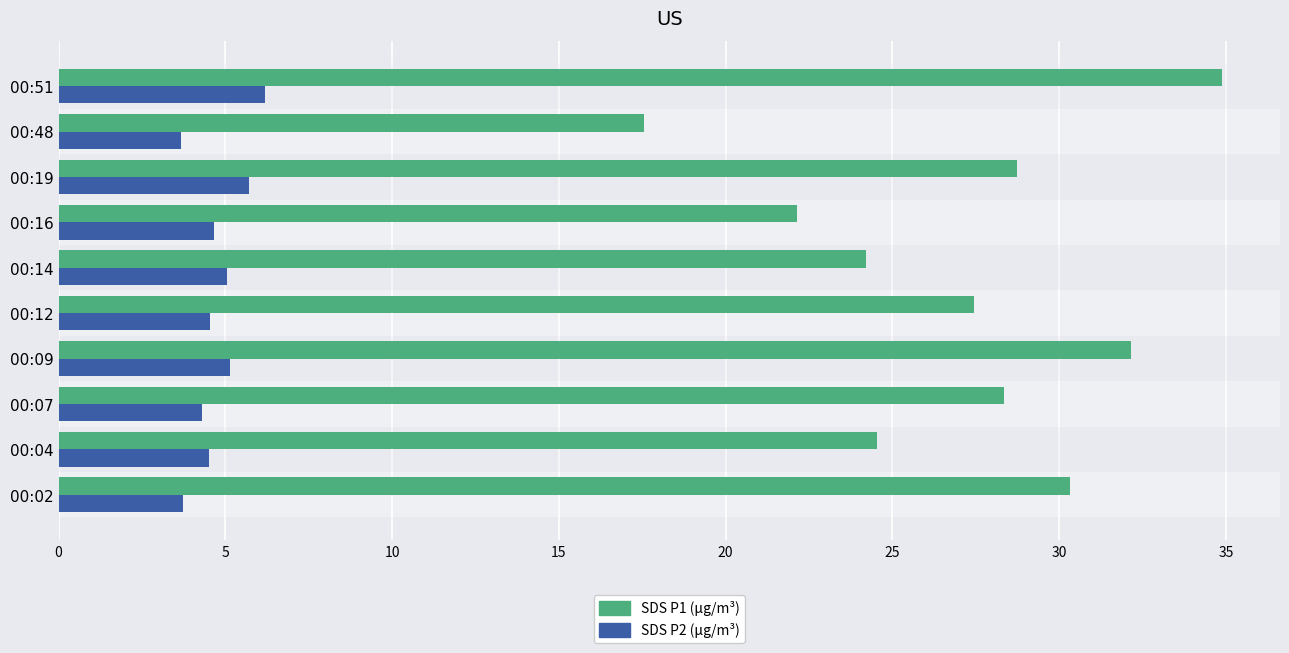

Which series has the largest range (max minus min)?

SDS P1 (µg/m³)